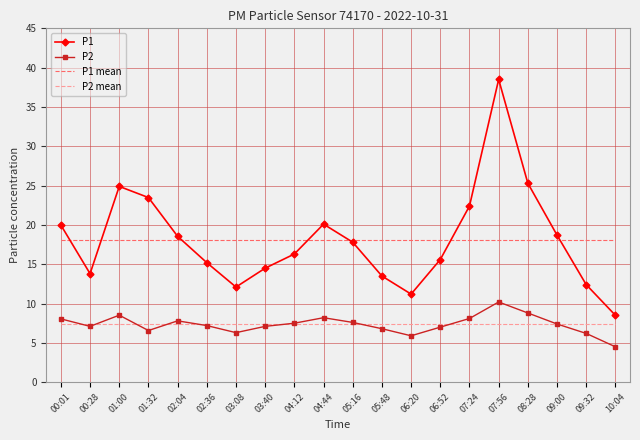

What position from the left is 04:44?

10